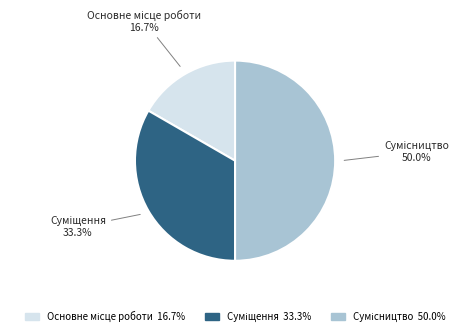

Is there a majority slice in this chart?

No